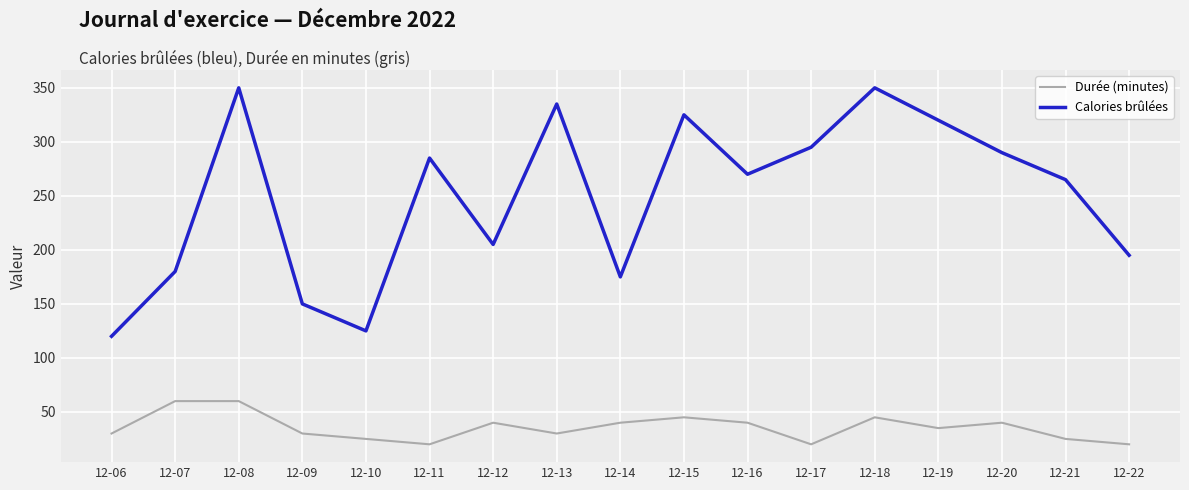

What is the highest value of the Calories brûlées series?

350